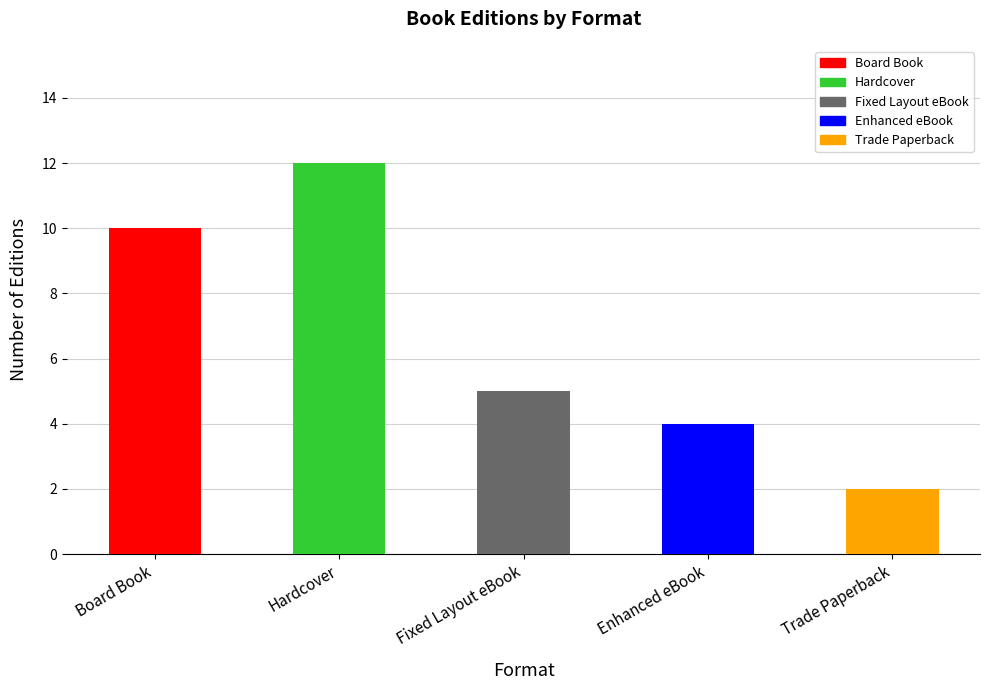

What is the value of the 4th bar from the left?

4